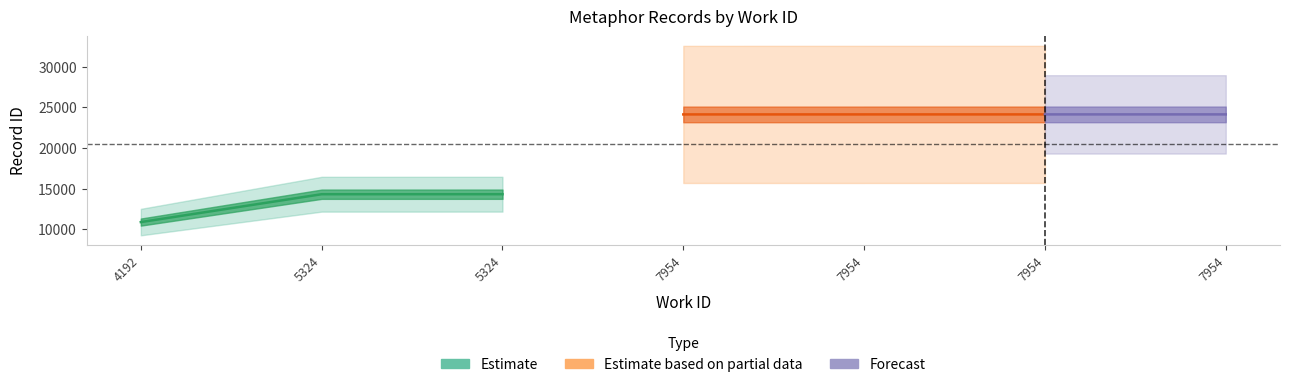

How many data points in Estimate based on partial data are above 24123?

1